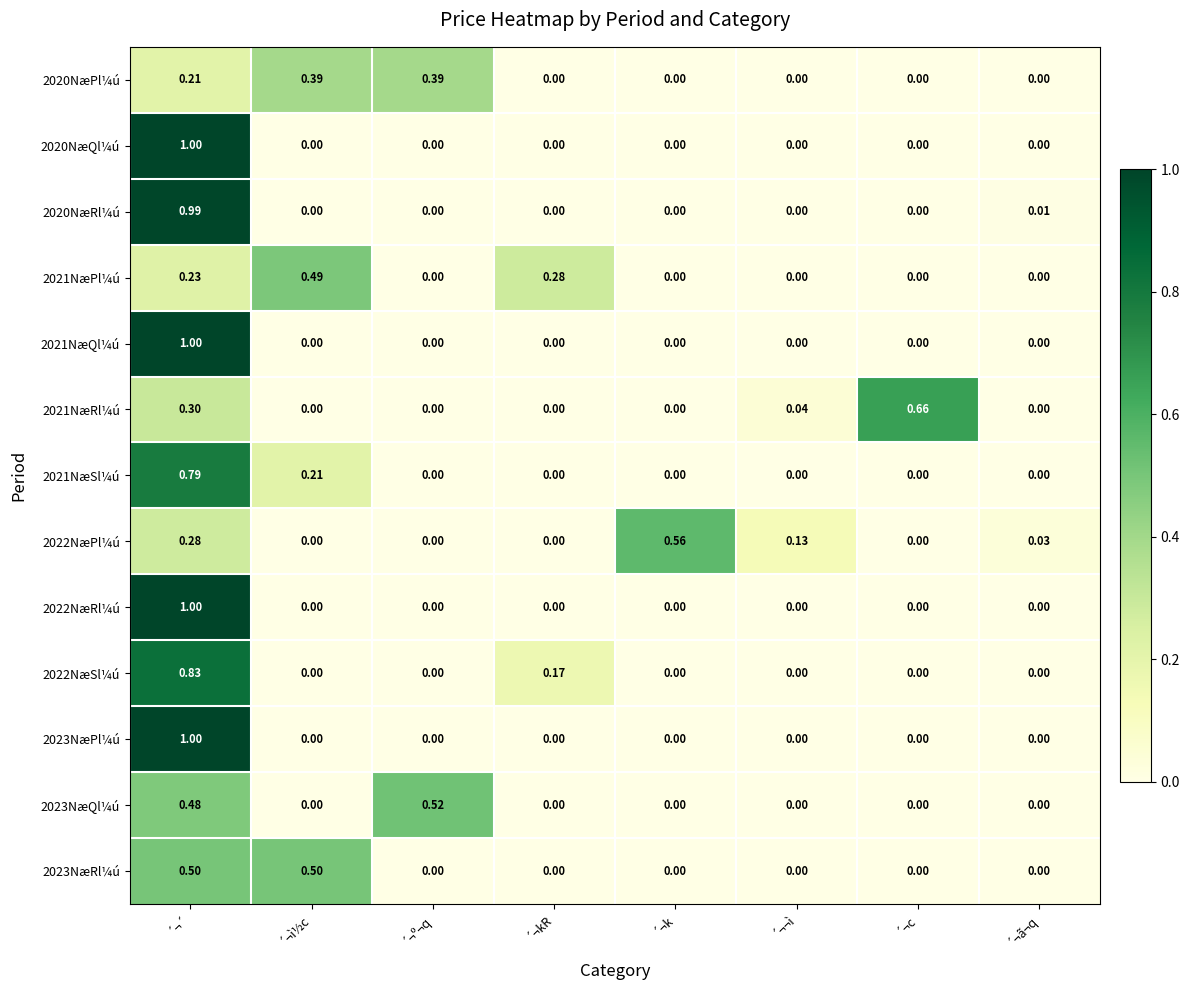

Which category has the highest value in the 2020NæQl¼ú series?

´¬´